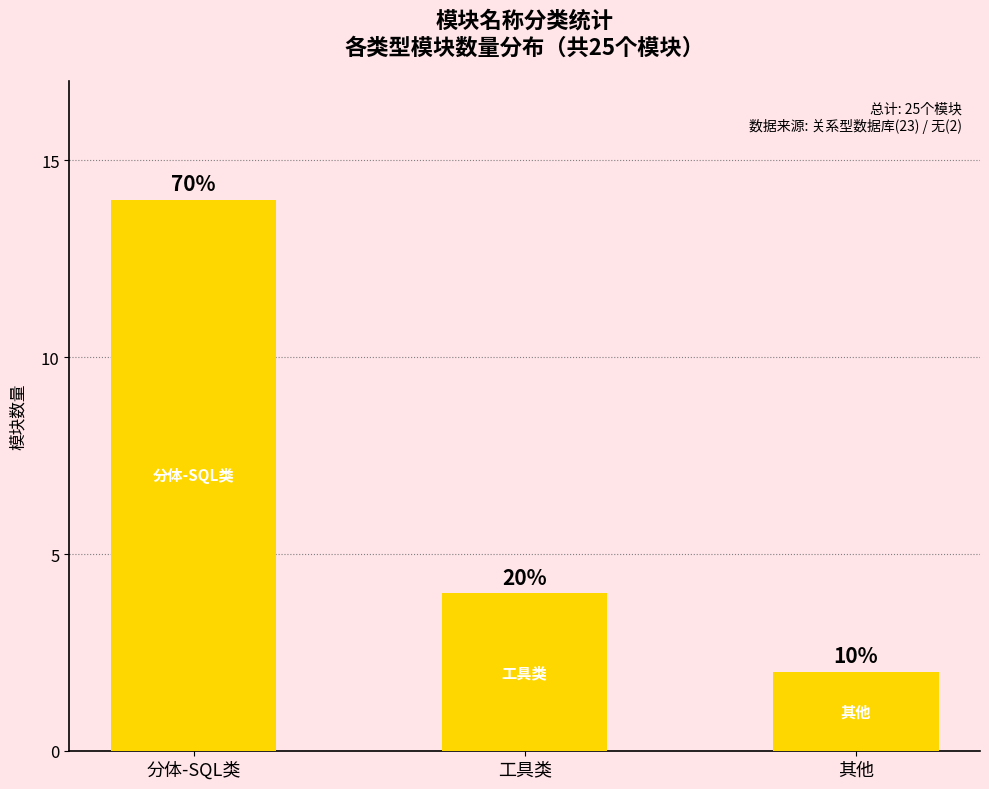

How many values are between 2 and 14?

3